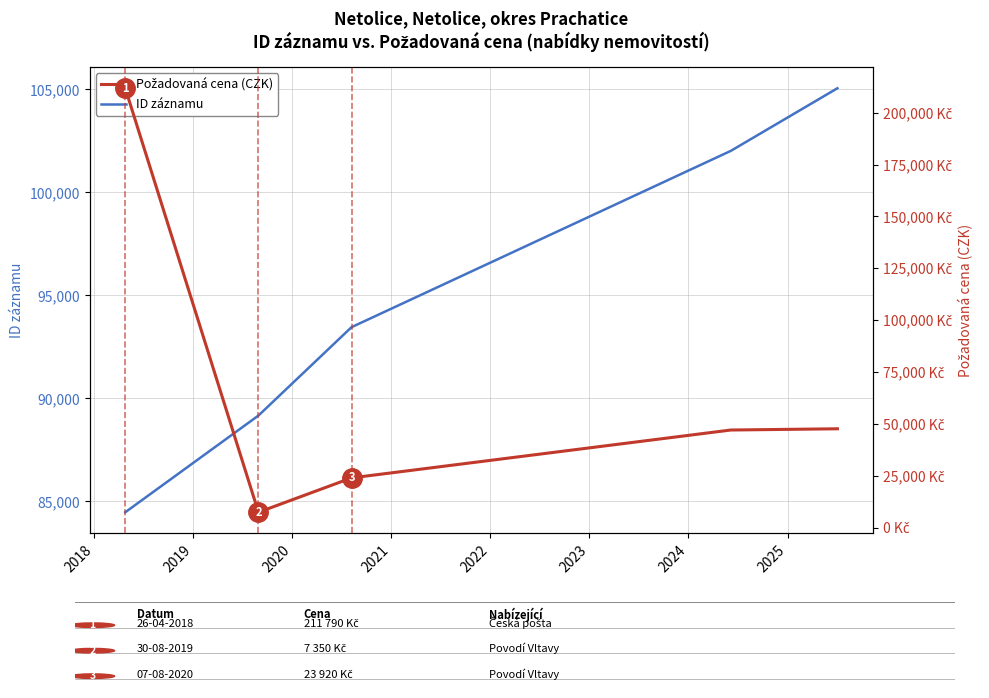

How many categories are shown in the chart?

5